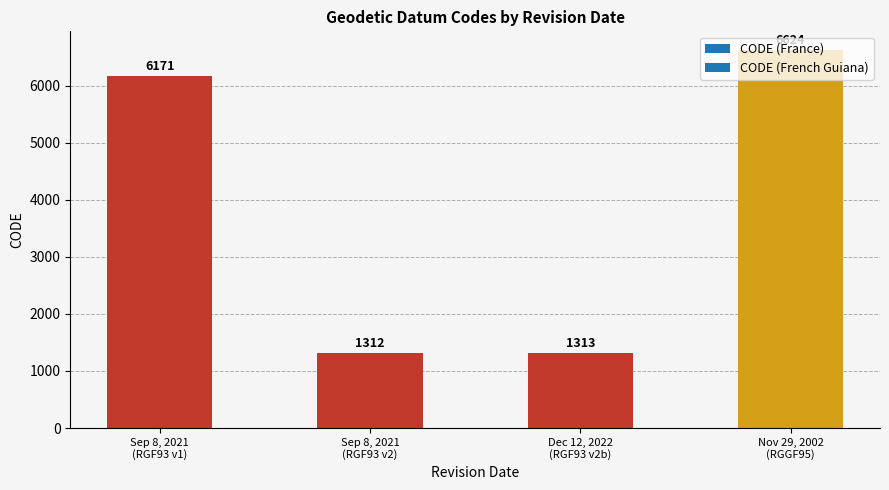

Rank the categories by value from lowest to highest.

Sep 8, 2021
(RGF93 v2), Dec 12, 2022
(RGF93 v2b), Sep 8, 2021
(RGF93 v1), Nov 29, 2002
(RGGF95)